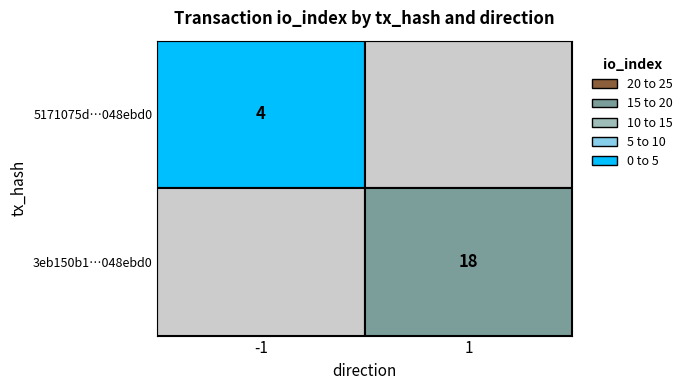

Rank the series by their maximum value, from highest to lowest.

3eb150b1..., 5171075d...